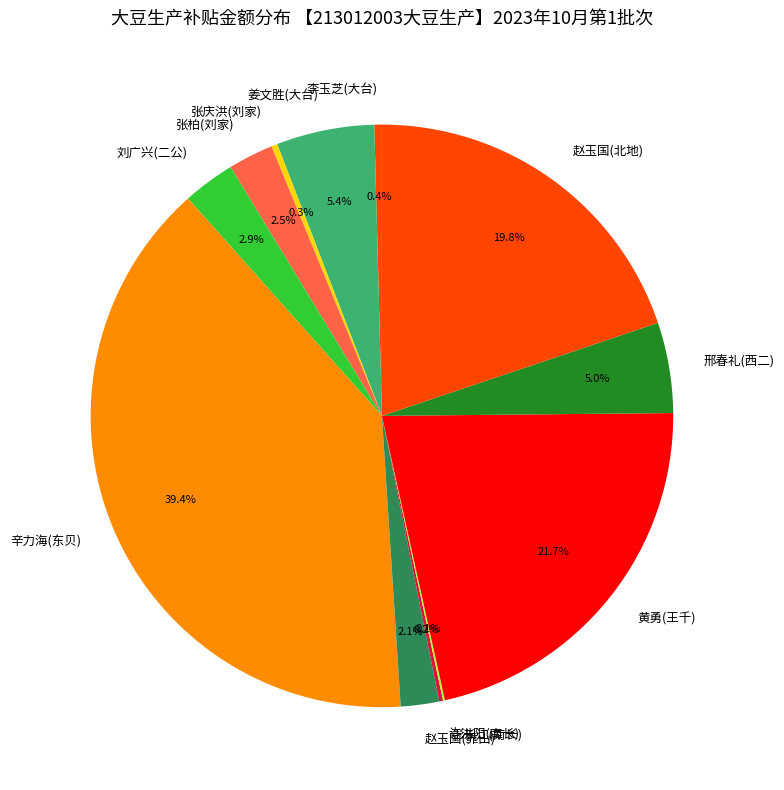

To the nearest percent, what is the average slice percentage?

8%